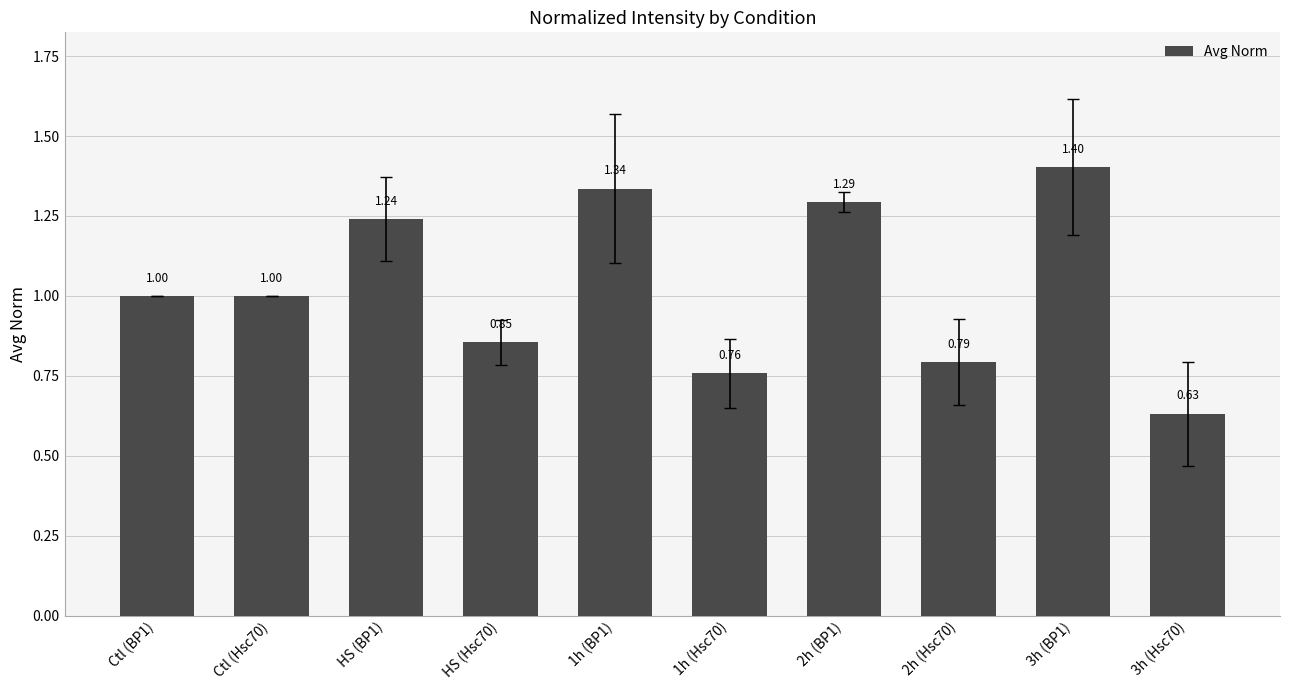

What is the sum of the values at Ctl (BP1) and 1h (Hsc70)?

1.8